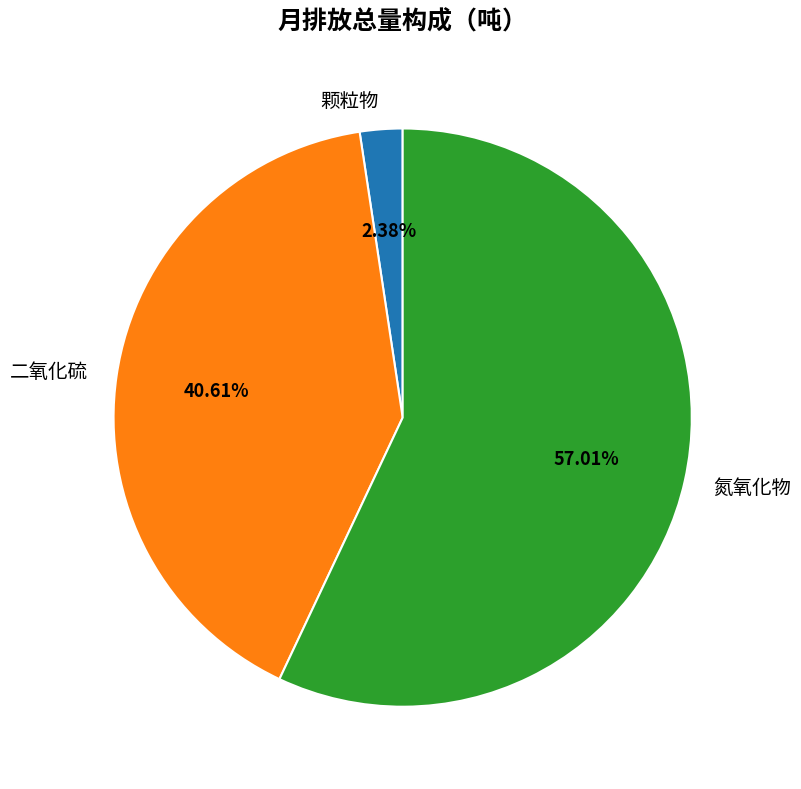

Which has a higher value, 氮氧化物 or 颗粒物?

氮氧化物